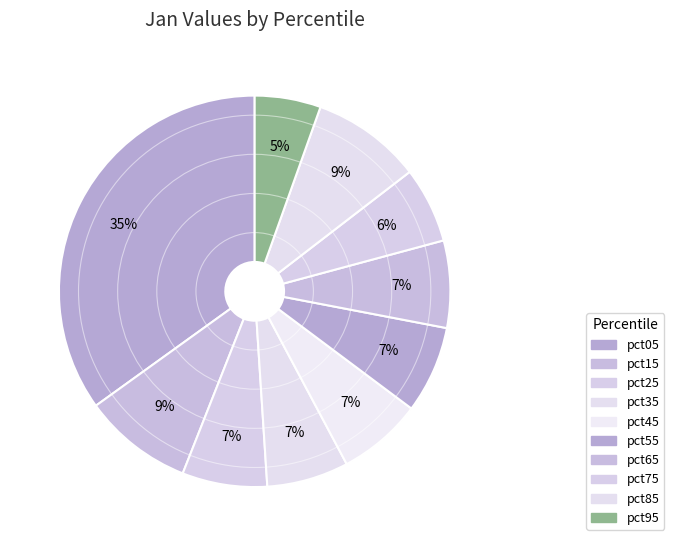

Is it true that pct35 is 21% of the pie?

False